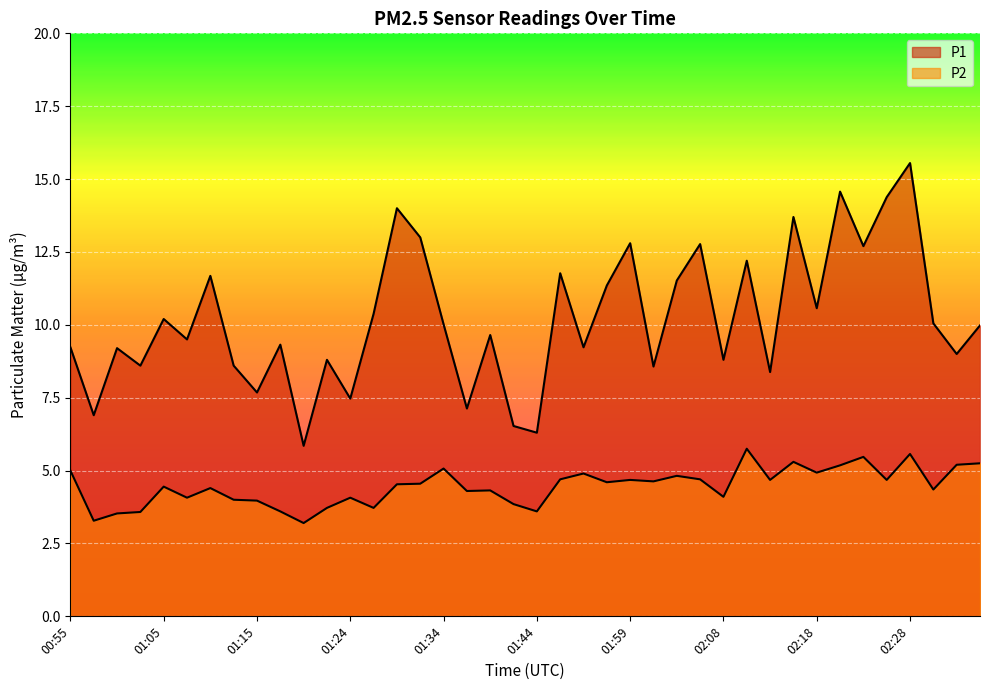

What is the approximate value of P1 at 01:54?

9.2